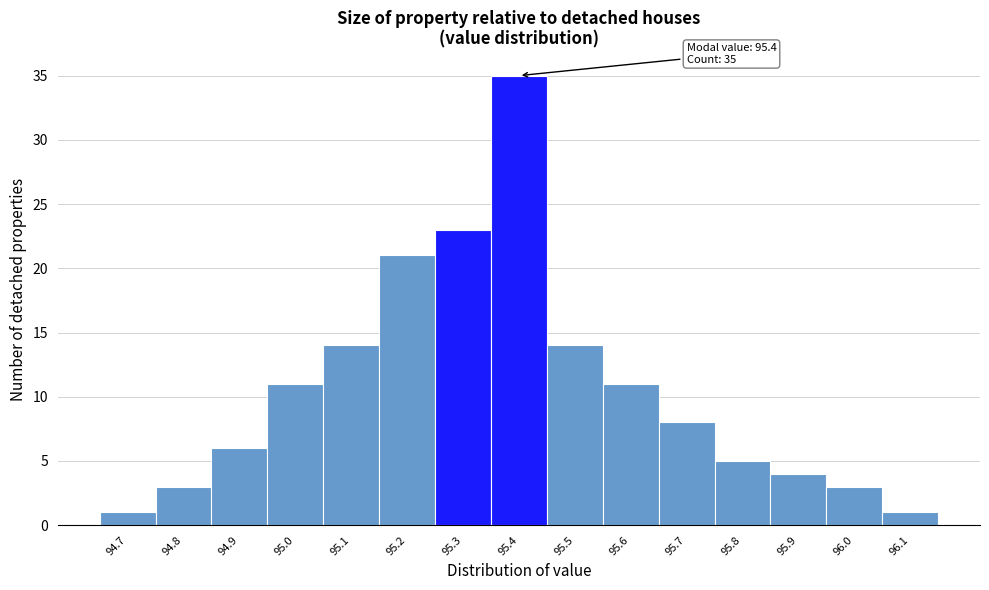

Over which range of the x-axis is the bar tallest?

95.35 to 95.45